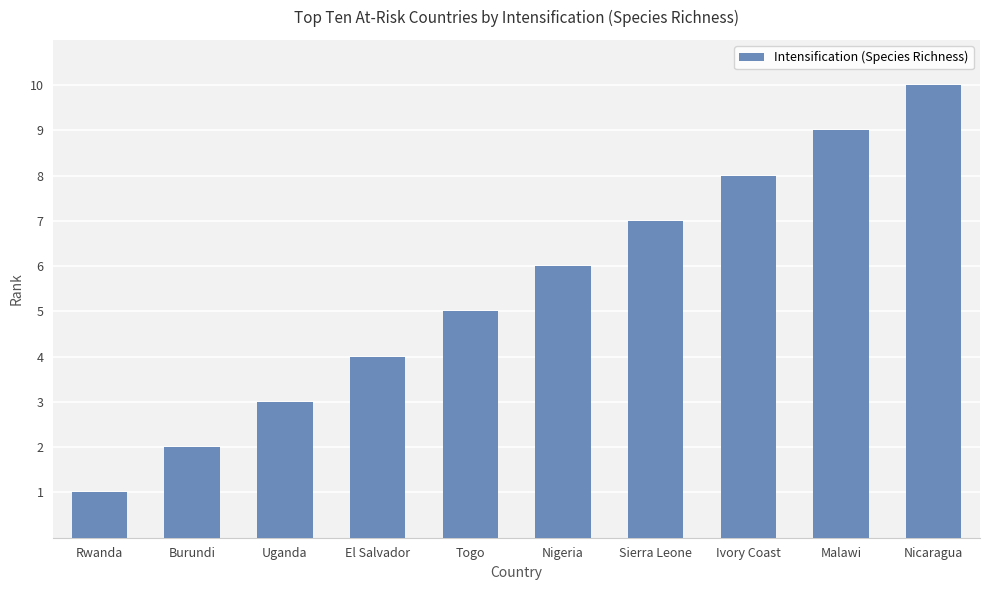

Read the value at Burundi.

2